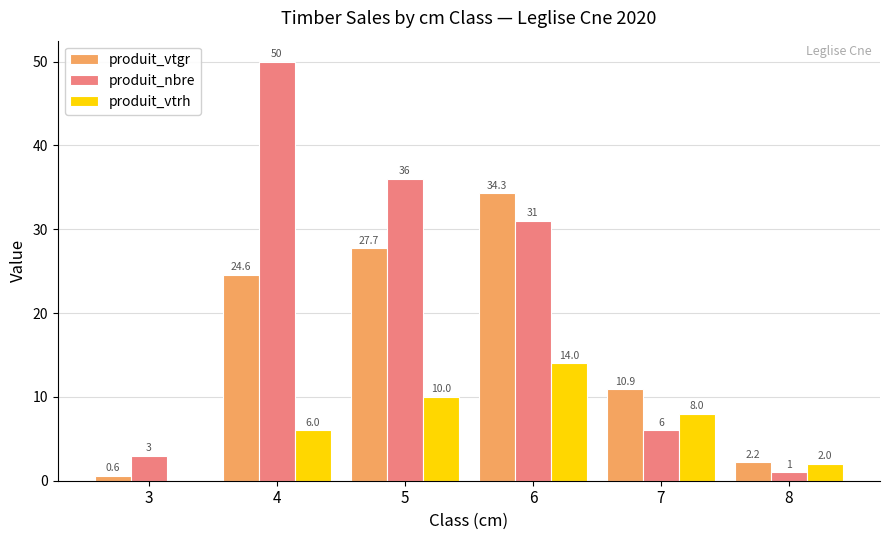

Where does the produit_vtrh series first go above 8?

5